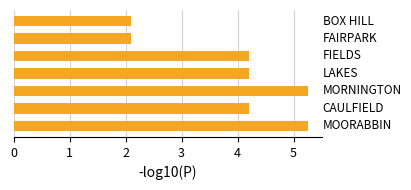

What is the minimum value shown in the chart?

2.1